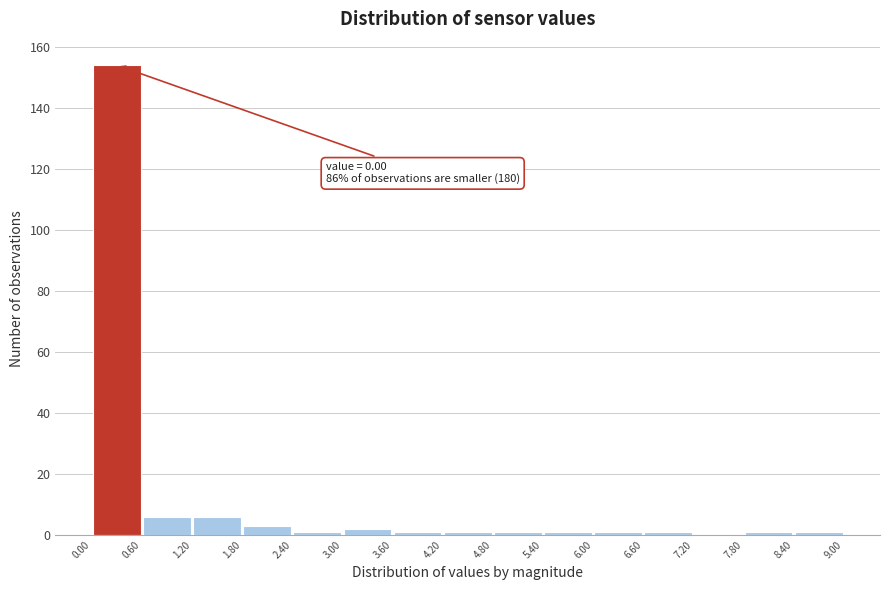

Which range on the x-axis has the tallest bar?

0.00 to 0.60